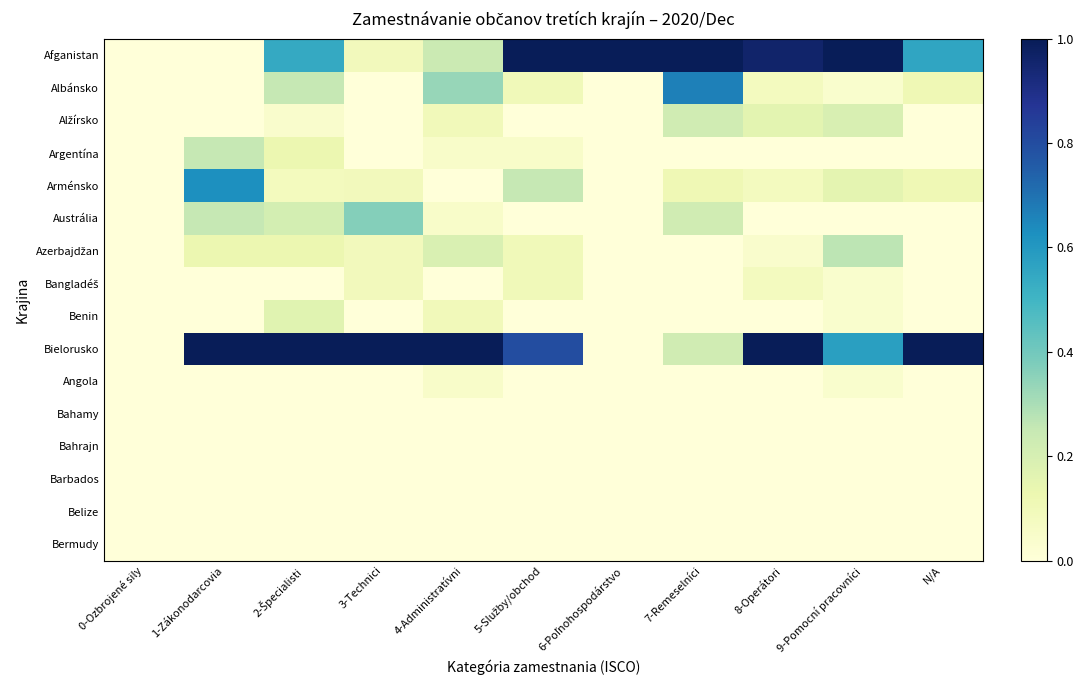

At how many categories does at least one series exceed 0?

10